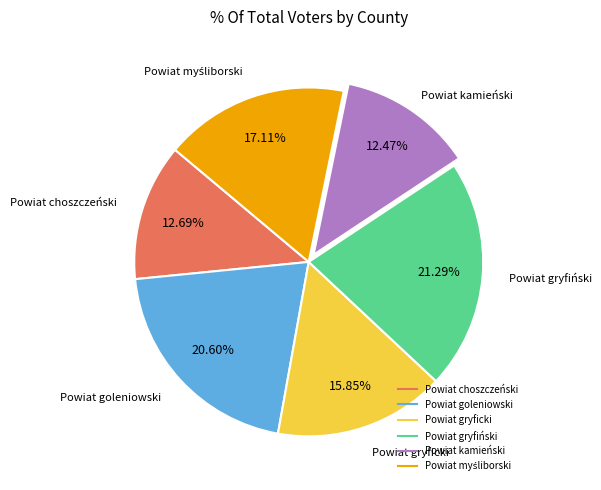

The Powiat gryfiński slice represents 21% of the pie. True or false?

True